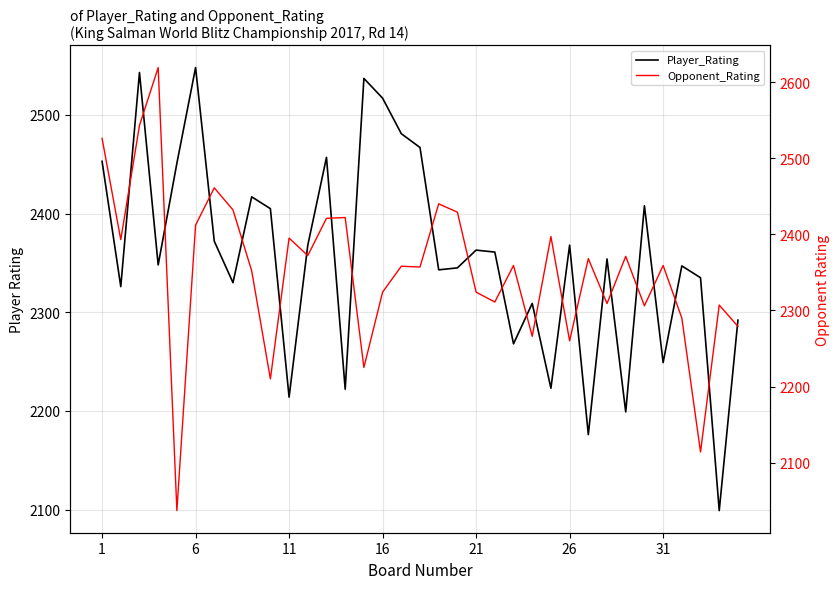

Reading right to left, extract all data points from this chart.

Player_Rating: 2292	2099	2335	2347	2249	2408	2199	2354	2176	2368	2223	2309	2268	2361	2363	2345	2343	2467	2481	2517	2537	2222	2457	2368	2214	2405	2417	2330	2372	2548	2451	2348	2543	2326	2453
Opponent_Rating: 2279	2307	2114	2290	2359	2306	2371	2309	2368	2260	2397	2266	2359	2311	2324	2429	2440	2357	2358	2324	2225	2422	2421	2372	2395	2210	2352	2432	2461	2412	2037	2619	2543	2393	2526